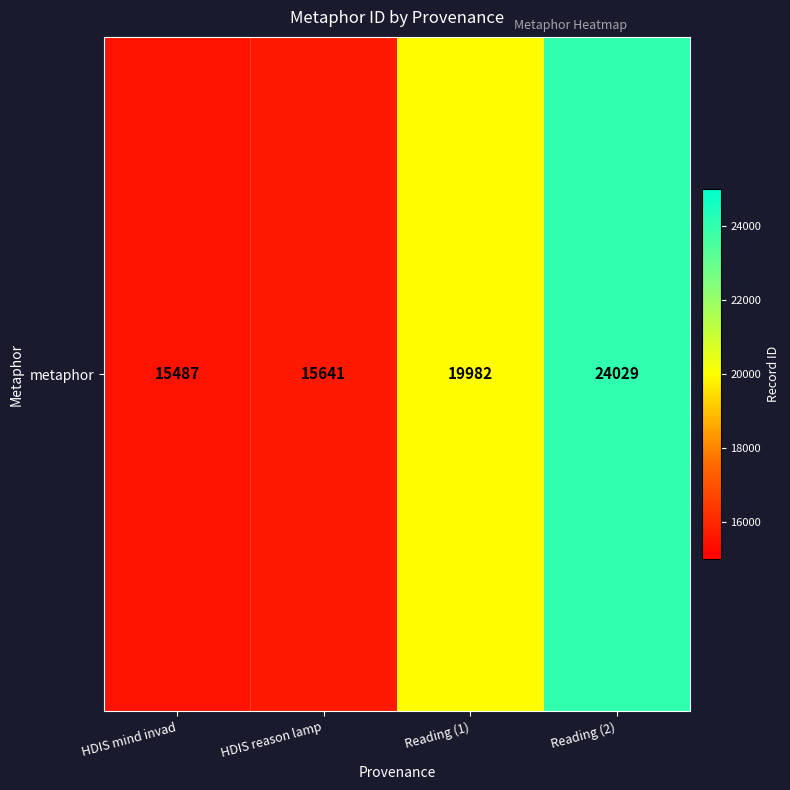

Rank the categories by value from lowest to highest.

HDIS mind invad, HDIS reason lamp, Reading (1), Reading (2)